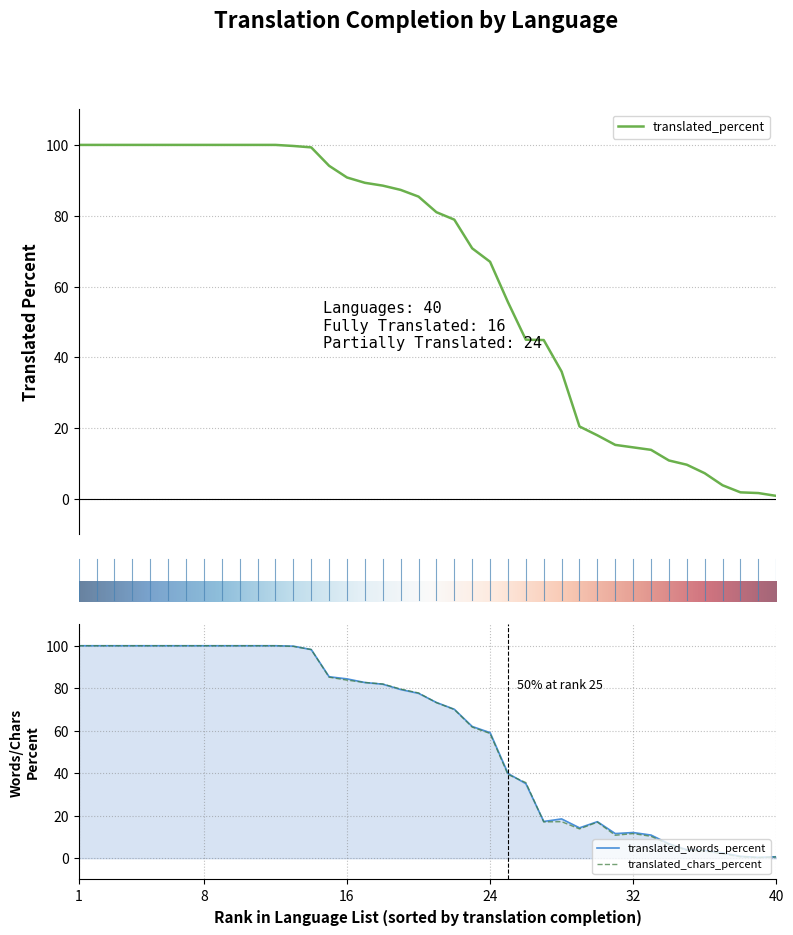

The translated_words_percent series shows 166.1 at 8. True or false?

False